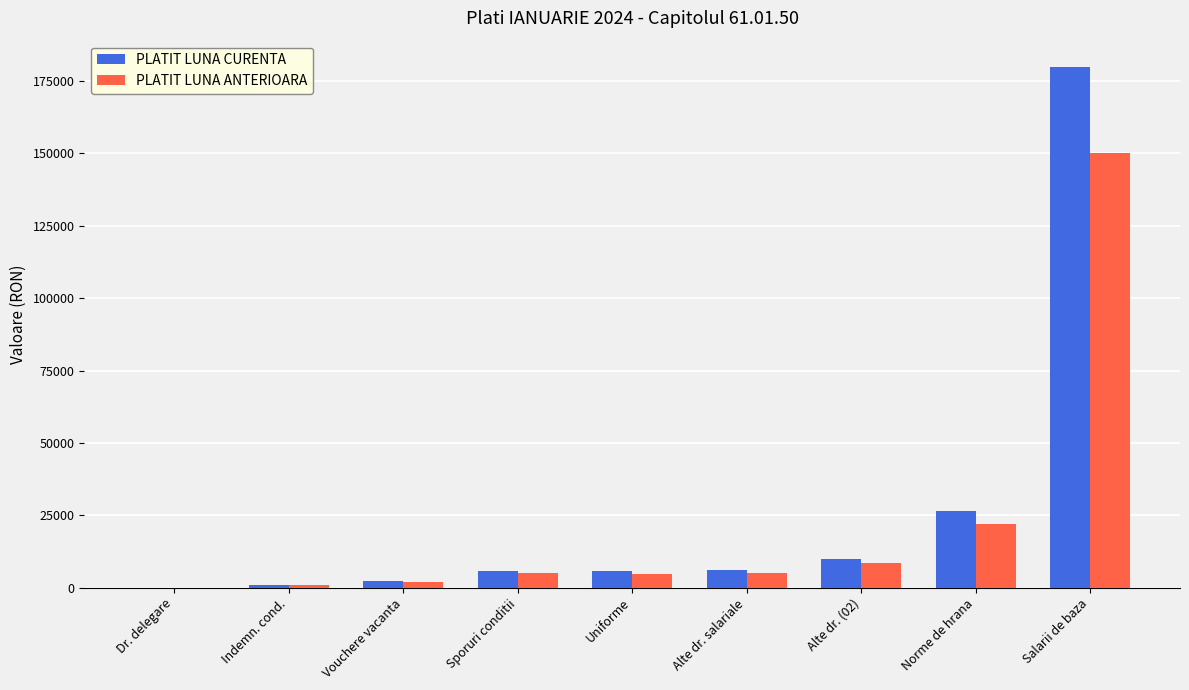

What is the spread (max minus min) of values at Uniforme?

1036